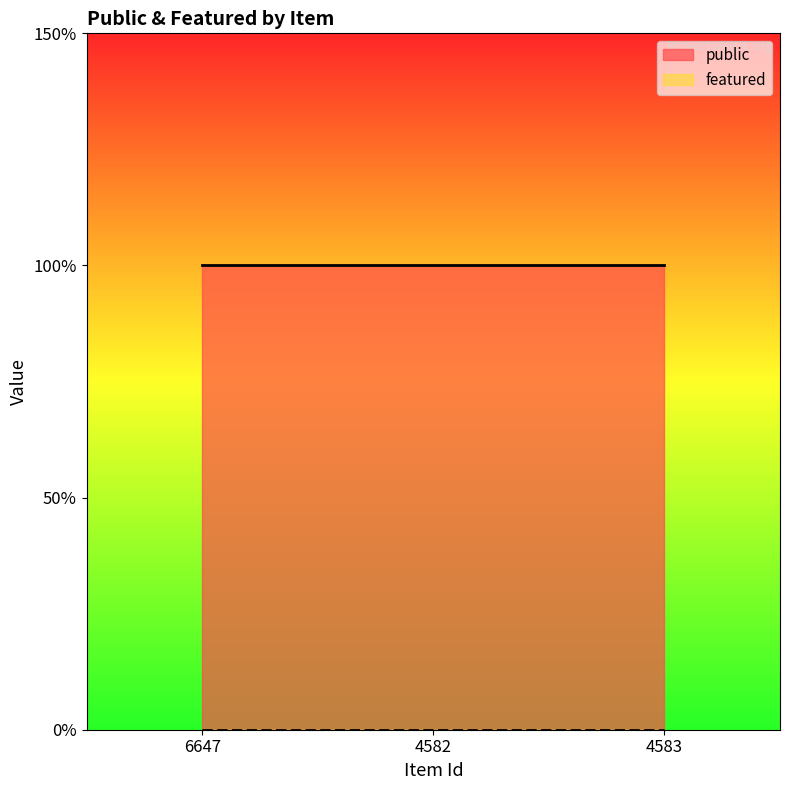

Does the chart have visible grid lines?

No